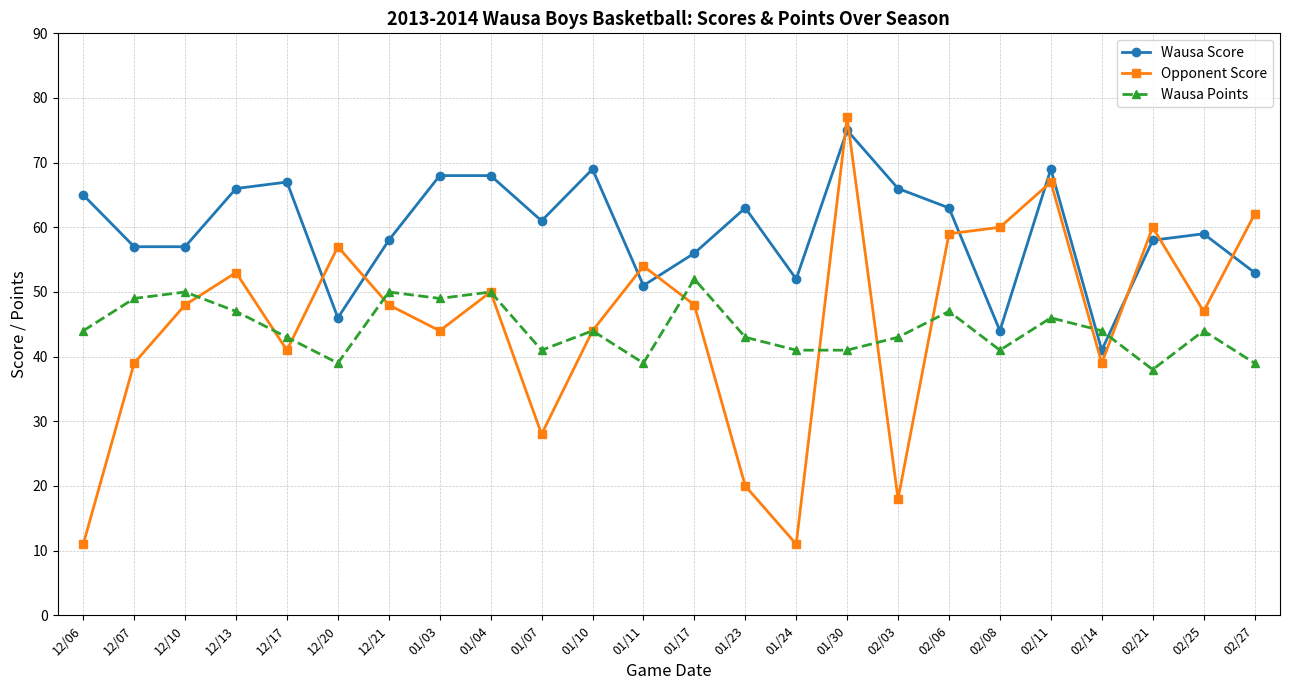

What is the difference between the maximum and minimum values in the Opponent Score series?

66